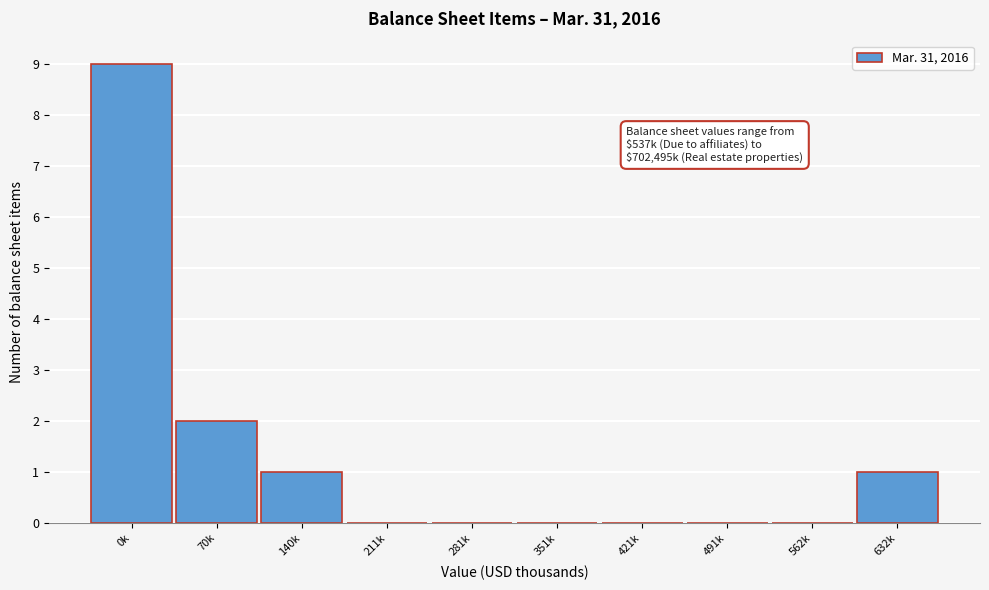

Reading left to right, transcribe all the data shown in this chart.

0k=9	70k=2	140k=1	211k=0	281k=0	351k=0	421k=0	491k=0	562k=0	632k=1